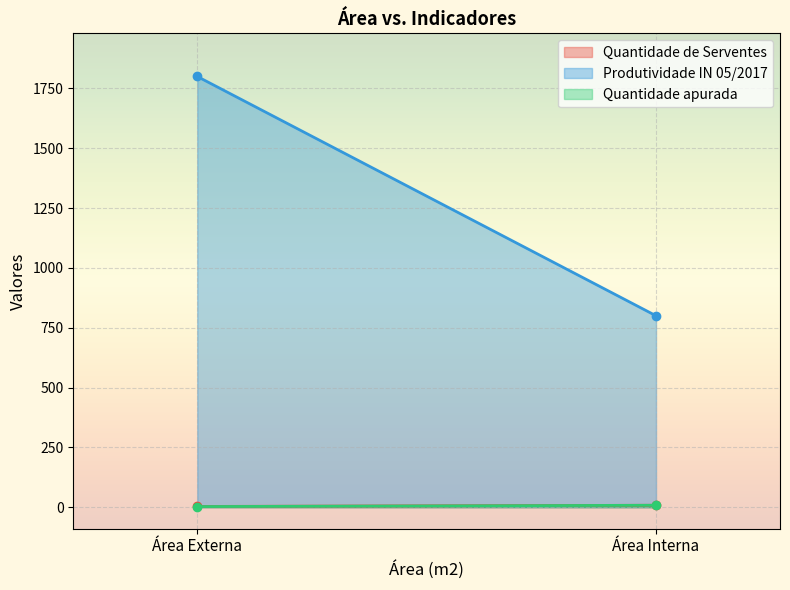

What are all the series names shown in the legend?

Quantidade de Serventes, Produtividade IN 05/2017, Quantidade apurada